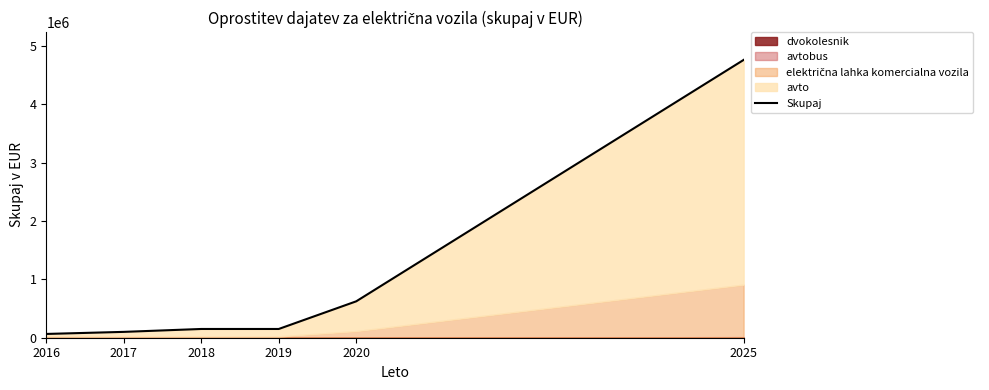

Reading left to right, transcribe all the data shown in this chart.

2016=64704	2017=100144	2018=149858	2019=149858	2020=623356	2025=4758626